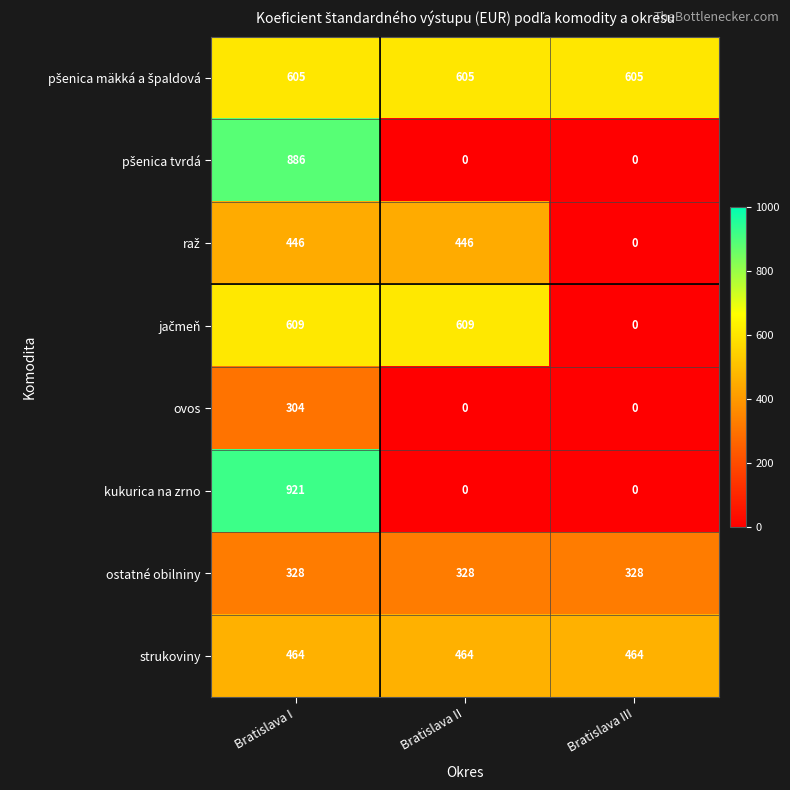

At which category is the sum across all series the highest?

Bratislava I